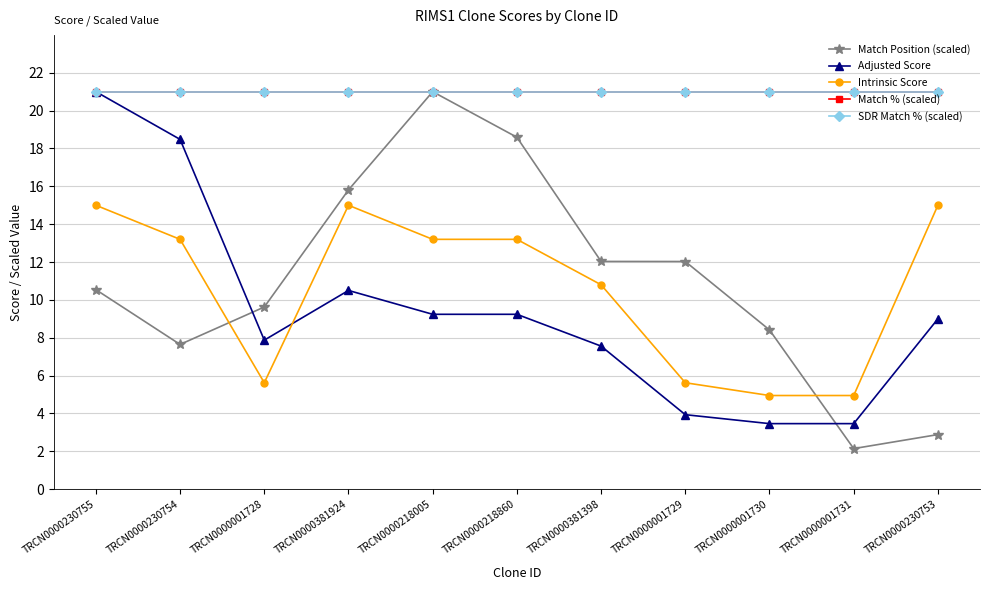

What is the average value of the SDR Match % (scaled) series?

21.0